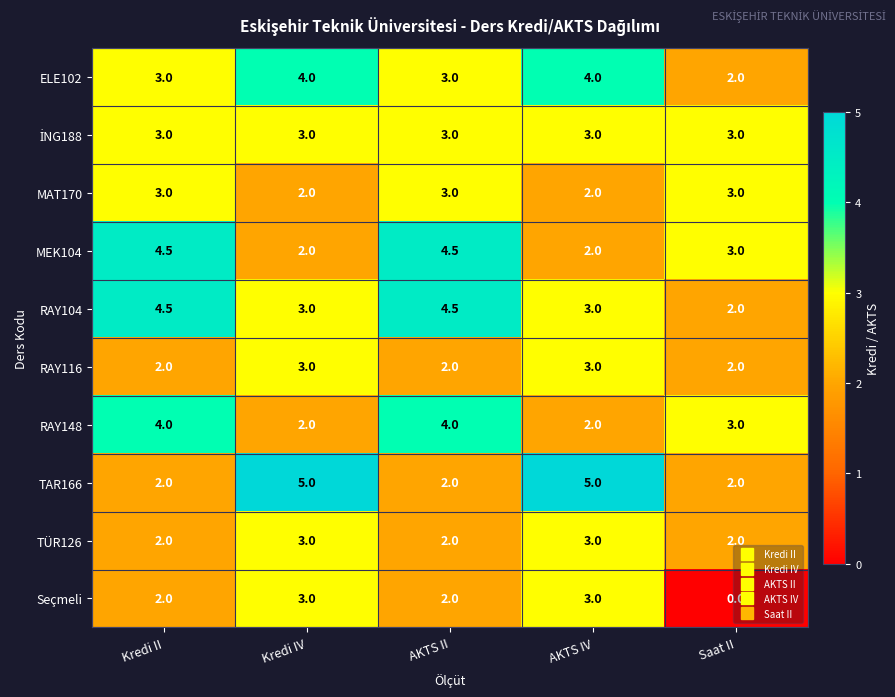

Which series has the largest total across all categories?

RAY104